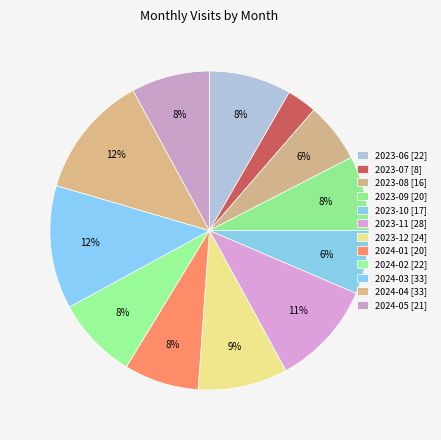

To the nearest percent, what is the difference between the largest and smallest slice percentages?

9%